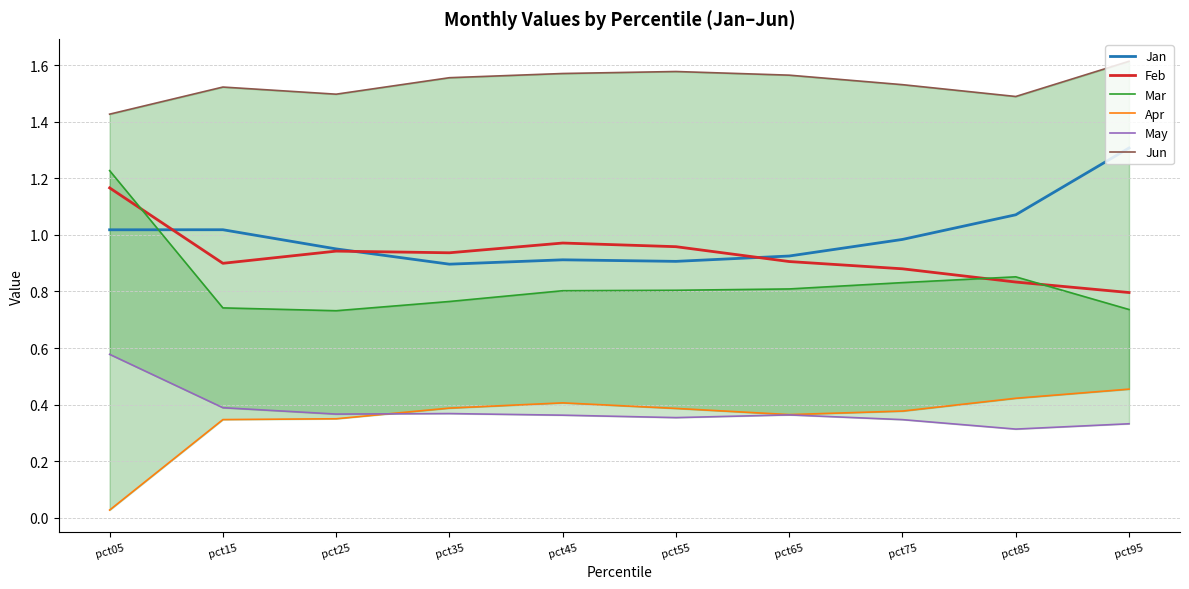

True or false: Jun and May intersect in this chart.

False